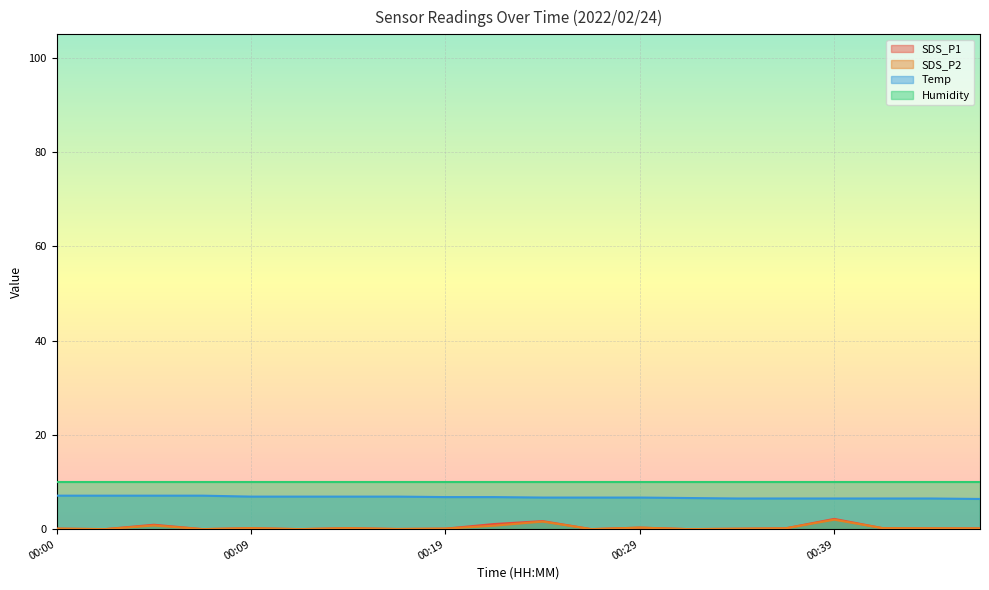

True or false: SDS_P1 and Temp cross at least once.

False